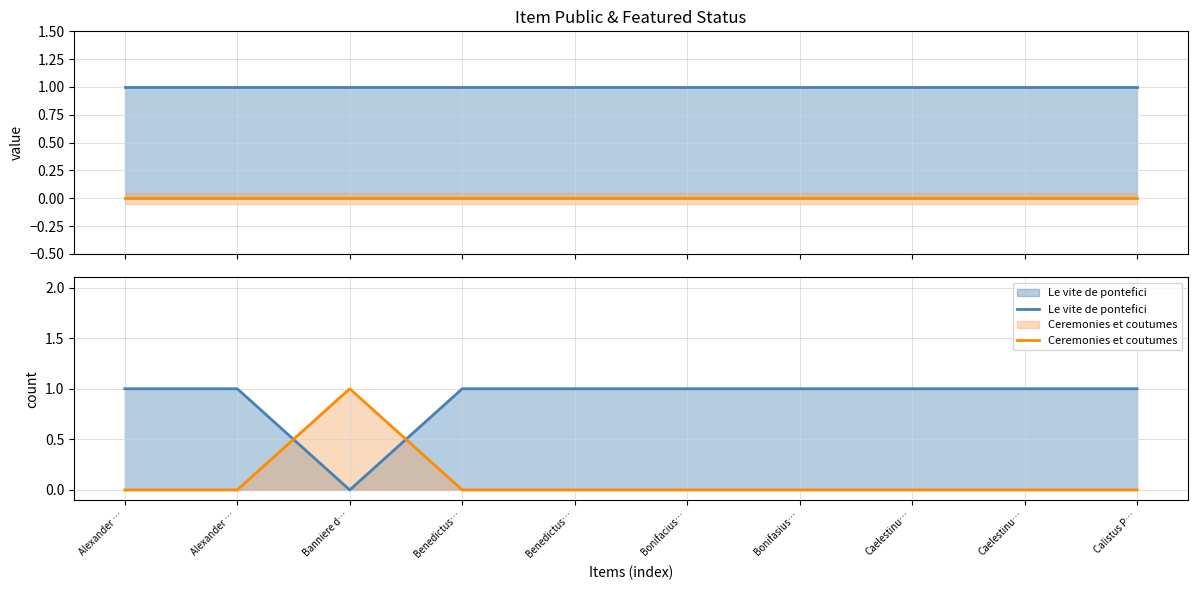

Count the Le vite de pontefici values in the range 1 to 2.

9